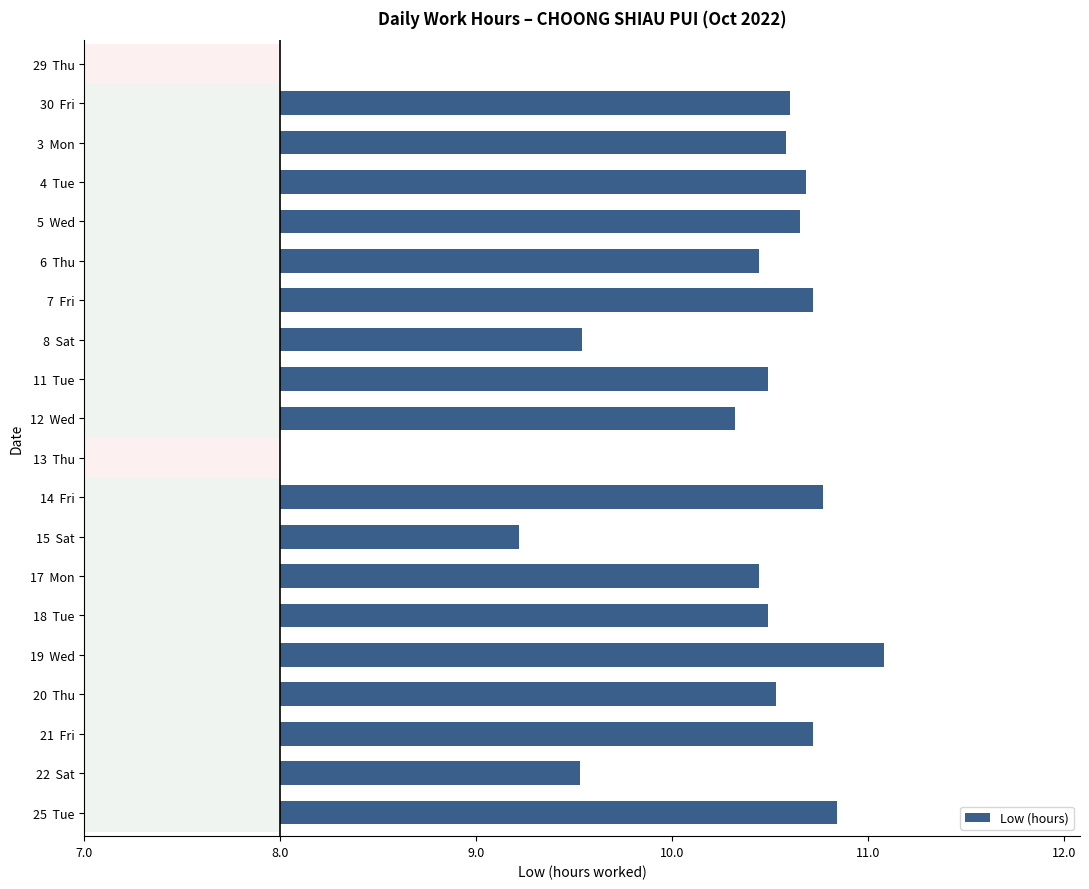

How many distinct data groups are displayed?

1